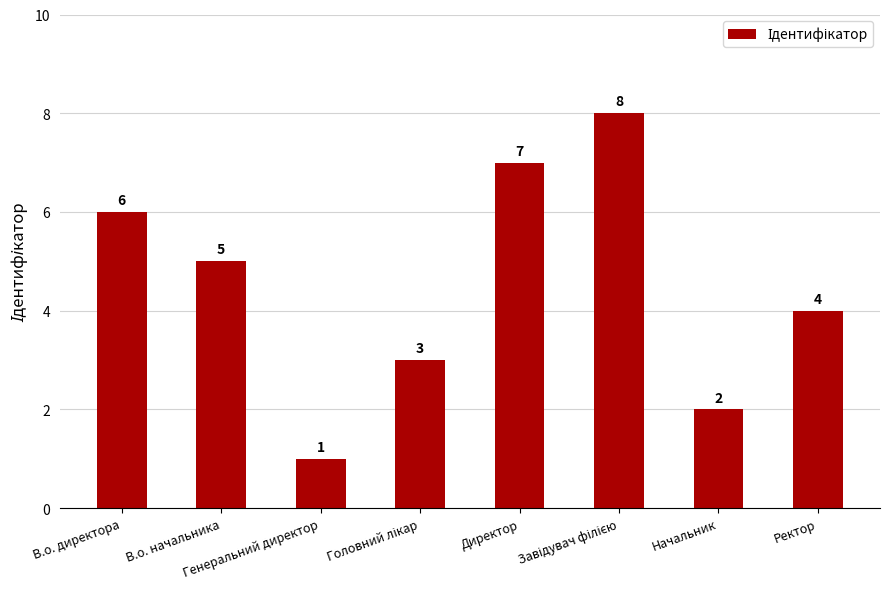

The value at В.о. начальника is 8. True or false?

False